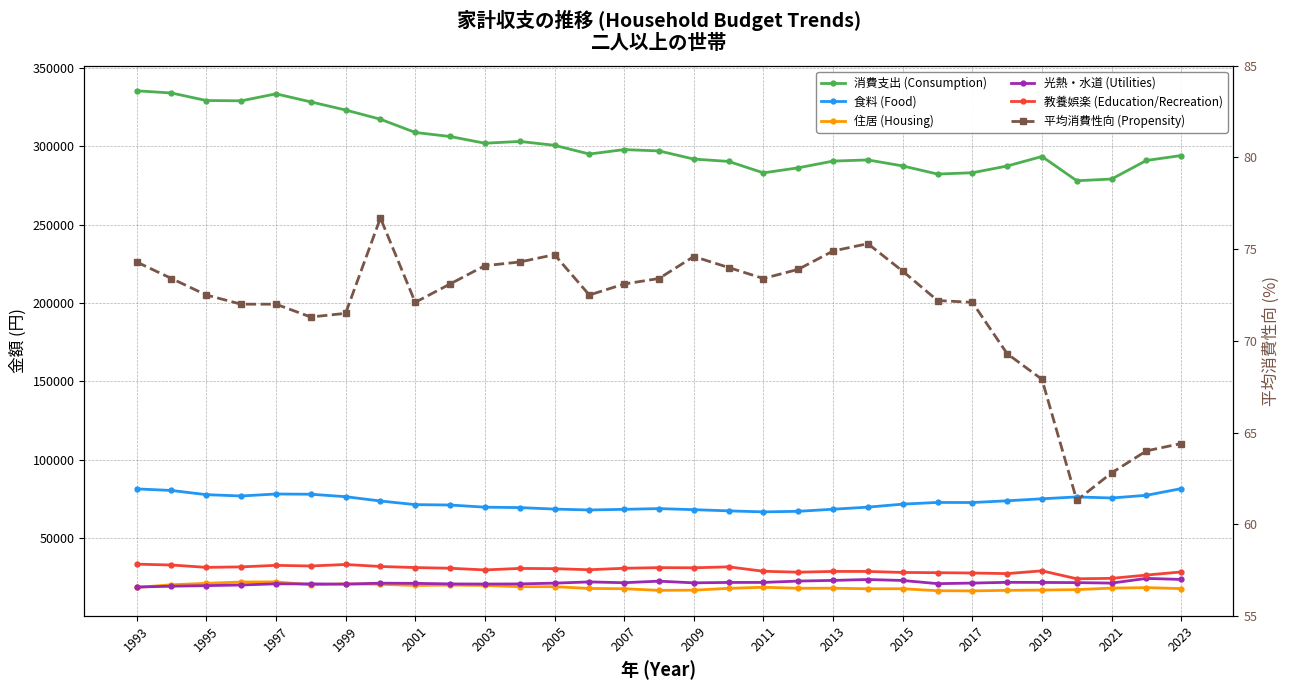

What is the lowest value of the 食料 (Food) series?

66901.0